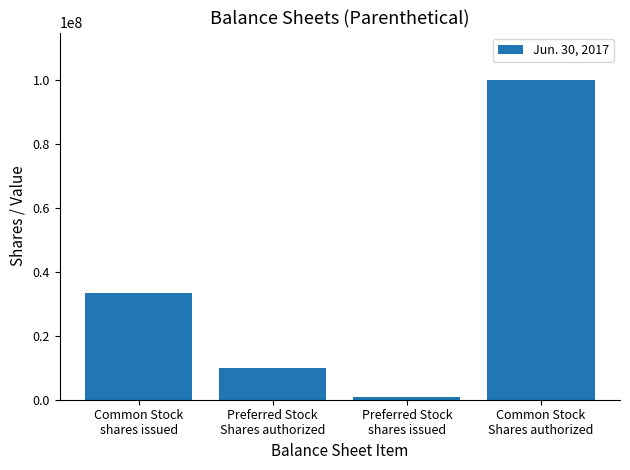

What is the change in value from Preferred Stock
Shares authorized to Preferred Stock
shares issued?

-9000000